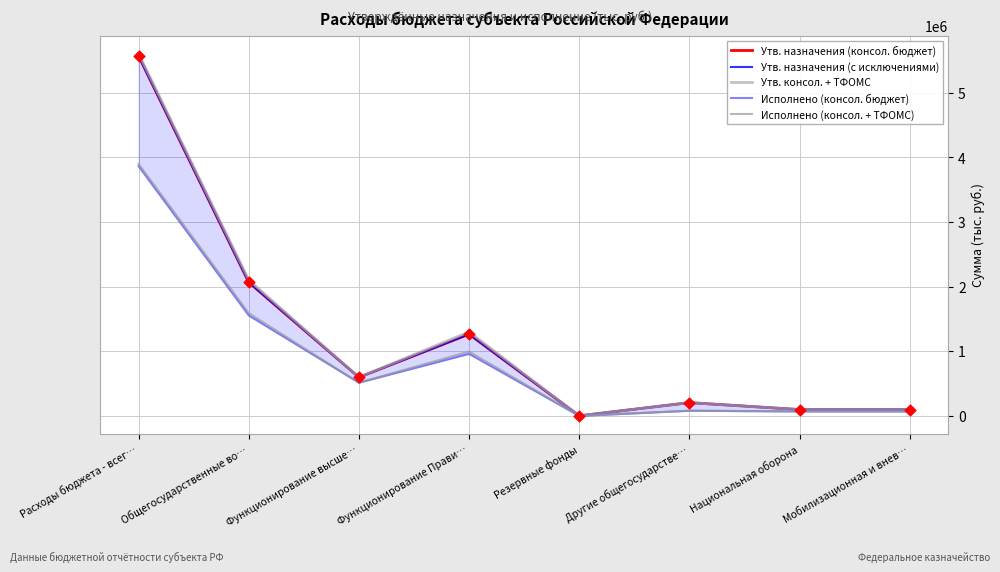

At which category is the sum across all series the highest?

Расходы бюджета - всег…